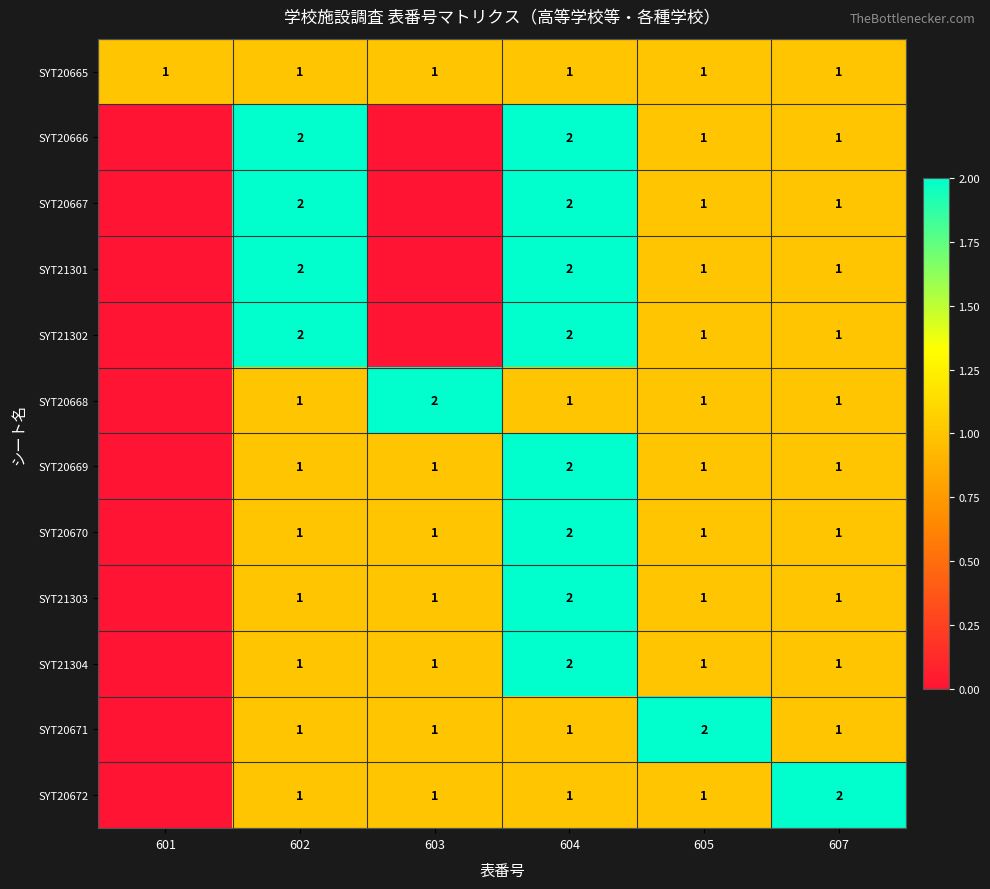

The value of SYT20671 at 602 is 1. True or false?

True